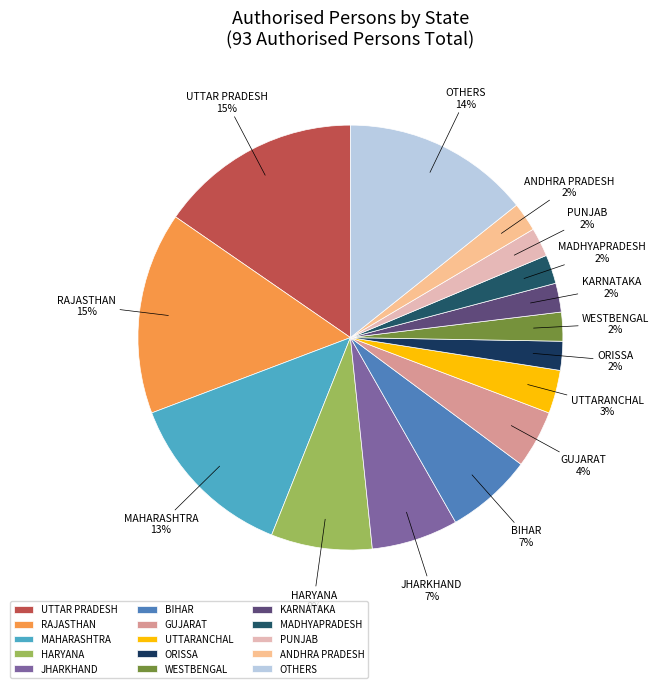

Combined, do HARYANA and MADHYAPRADESH account for over 50%?

No